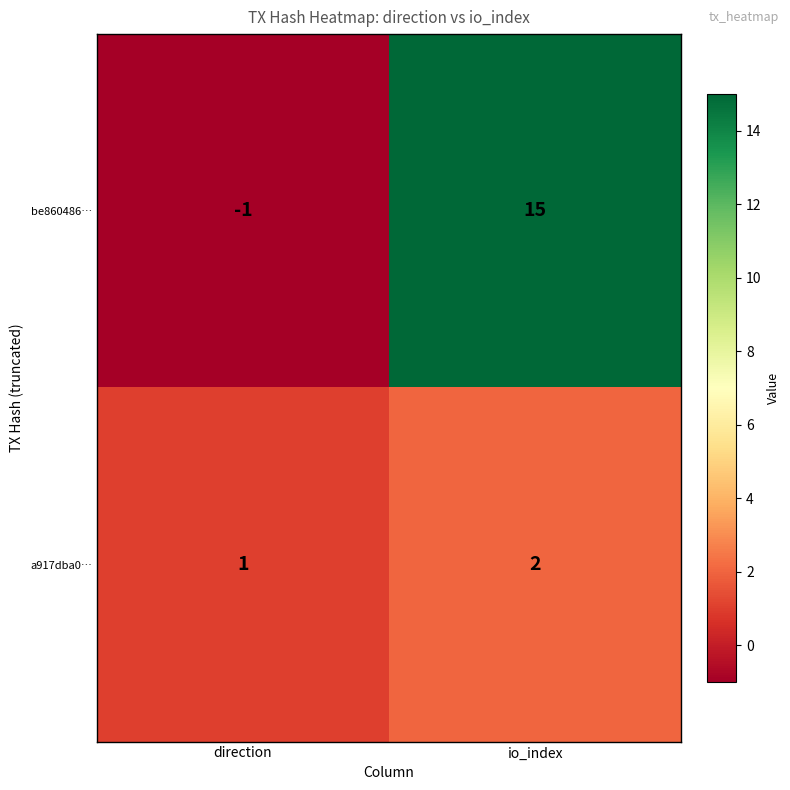

Which series changed the most between direction and io_index?

be860486…